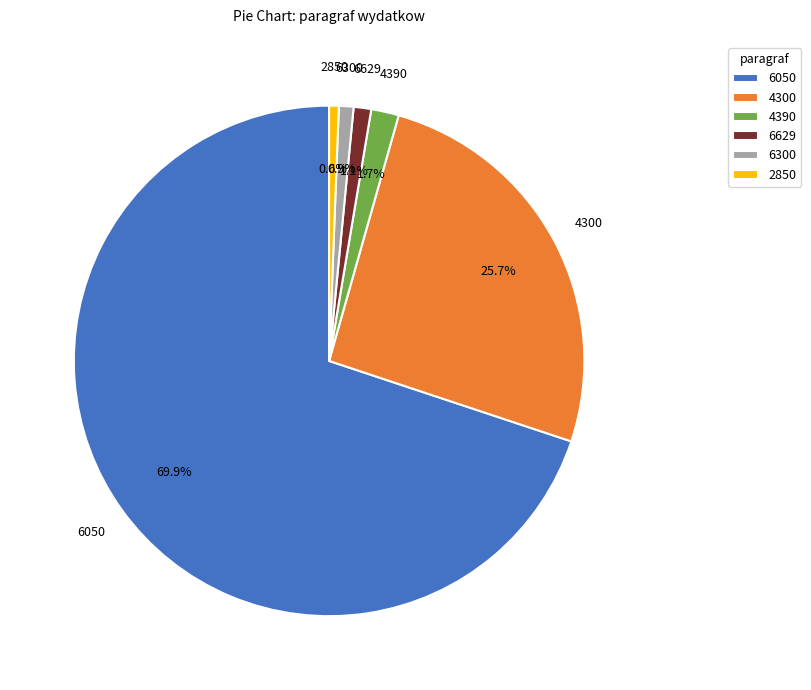

Is it true that 4300 is 13% of the pie?

False